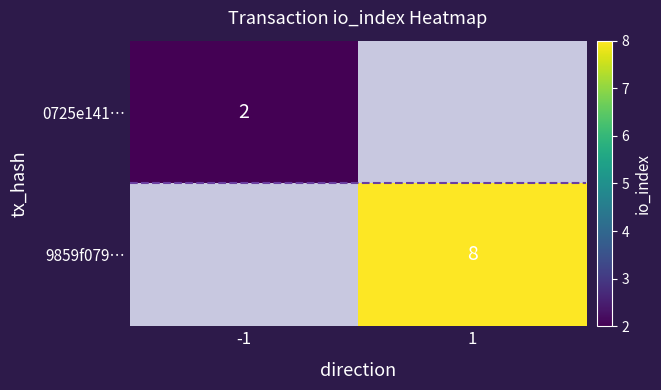

The value of 0725e141… at -1 is 2. True or false?

True